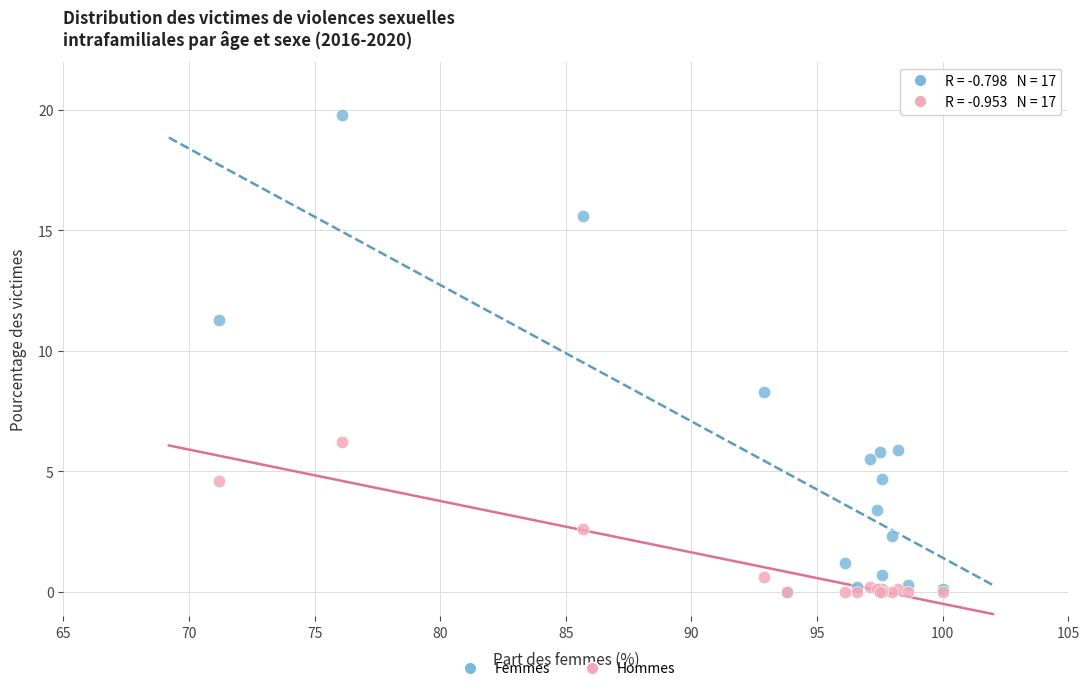

In the Femmes series, what Y value is closest to 9?

8.3